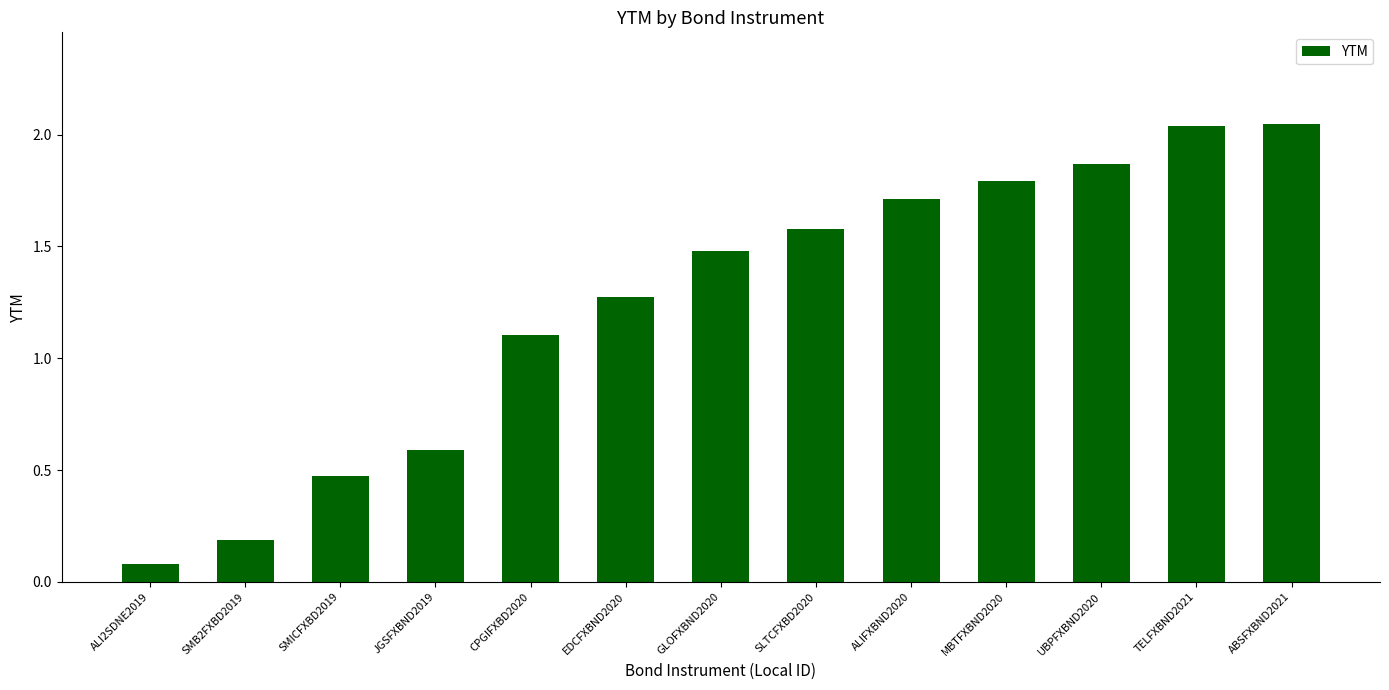

Where is the data nearest to the value 1?

CPGIFXBD2020